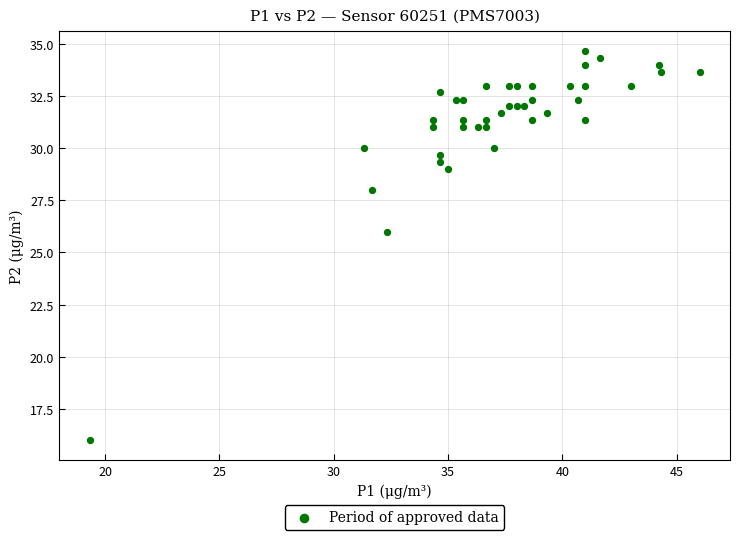

What is the range of X values (max minus min)?

26.7